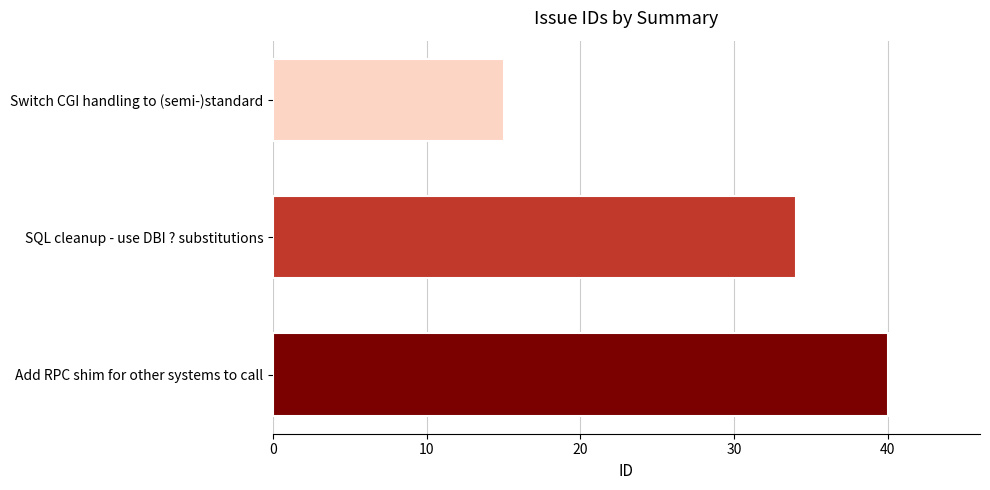

Where is the data nearest to the value 27?

SQL cleanup - use DBI ? substitutions